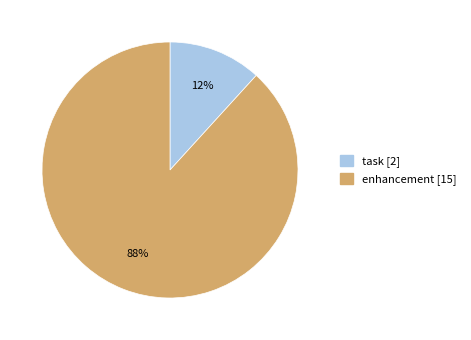

Rank the categories by value from highest to lowest.

enhancement, task